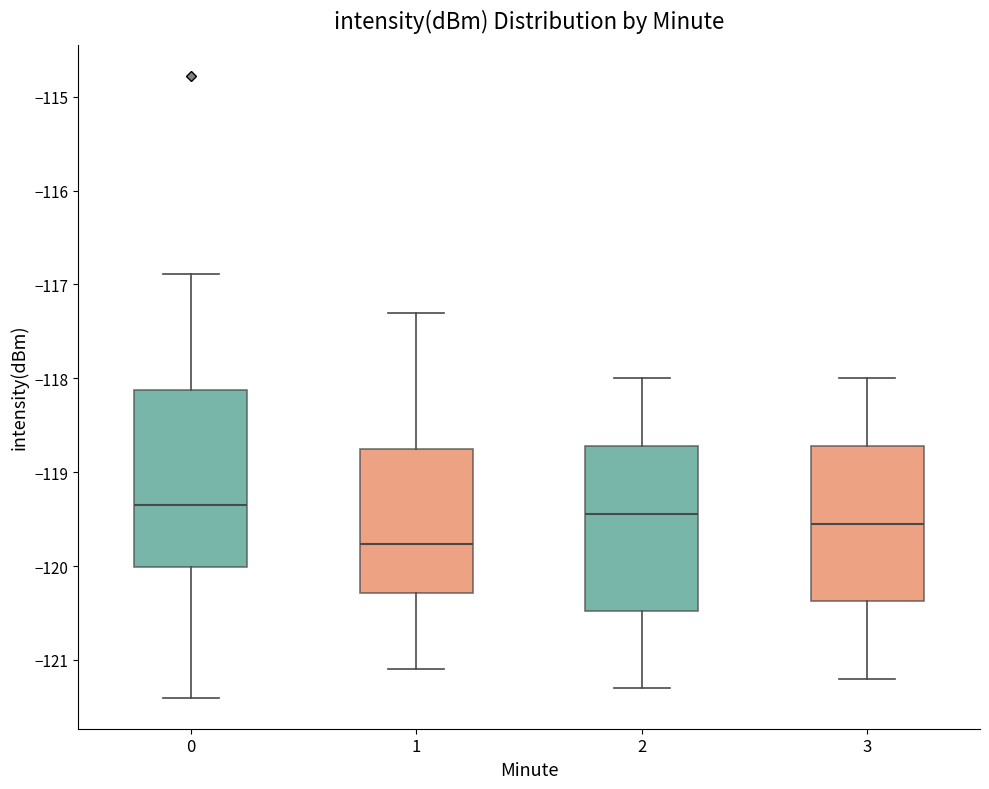

Which box is the tallest, from its lower edge to its upper edge?

0